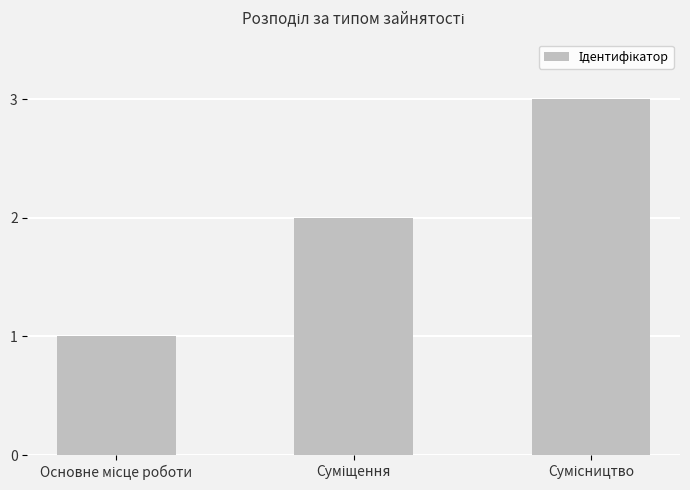

What is the maximum value shown in the chart?

3